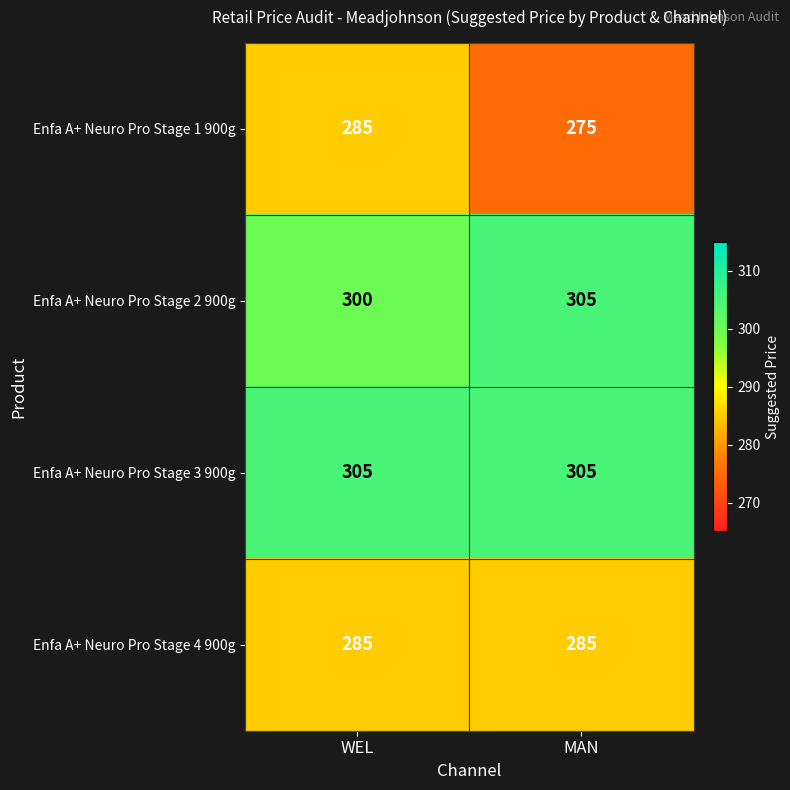

Count the number of data series in this chart.

4